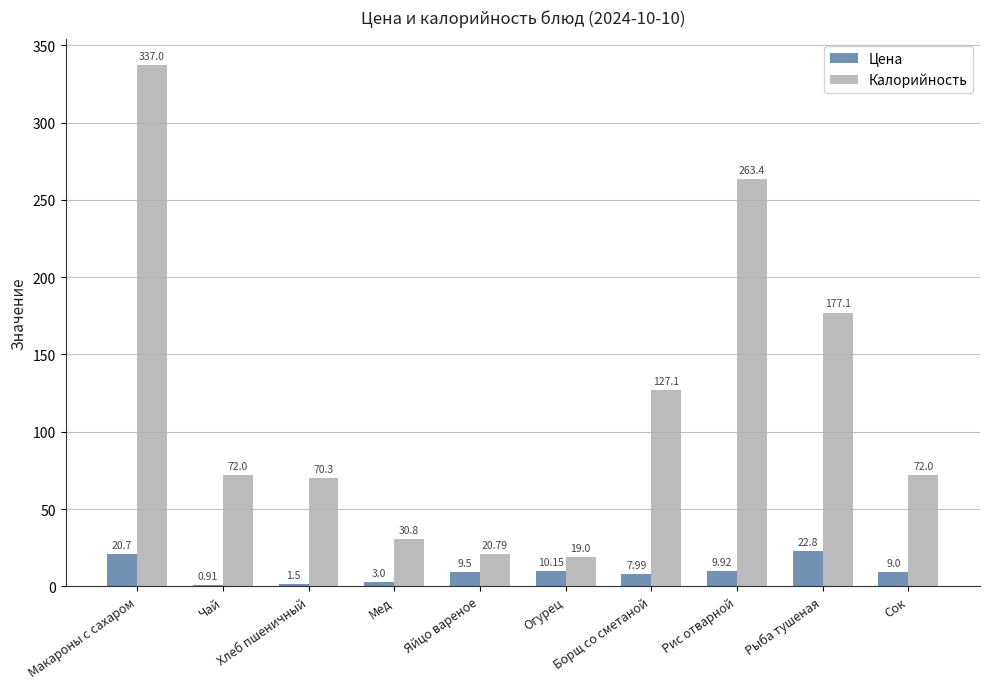

At which label does Цена reach its peak?

Рыба тушеная